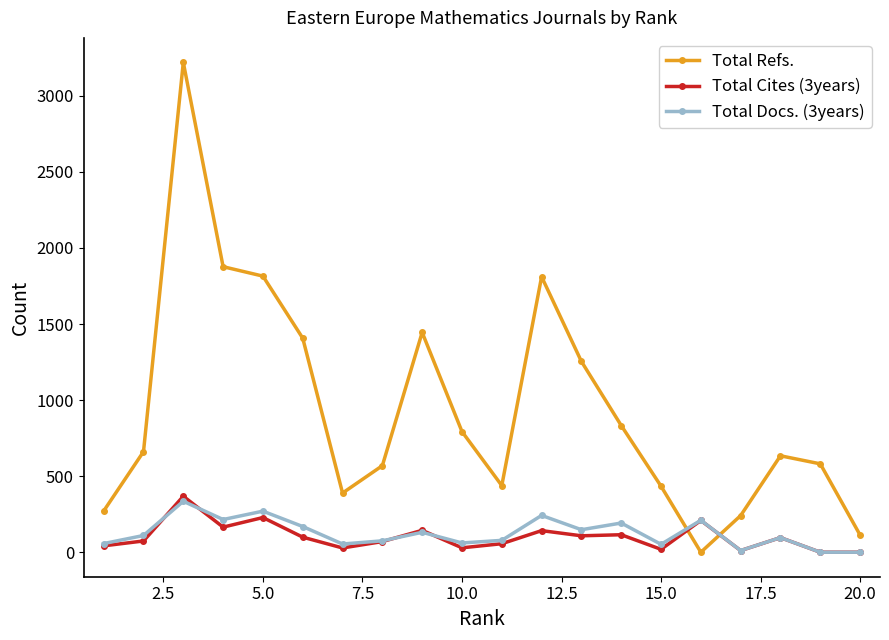

What is the maximum value shown in the chart?

3220